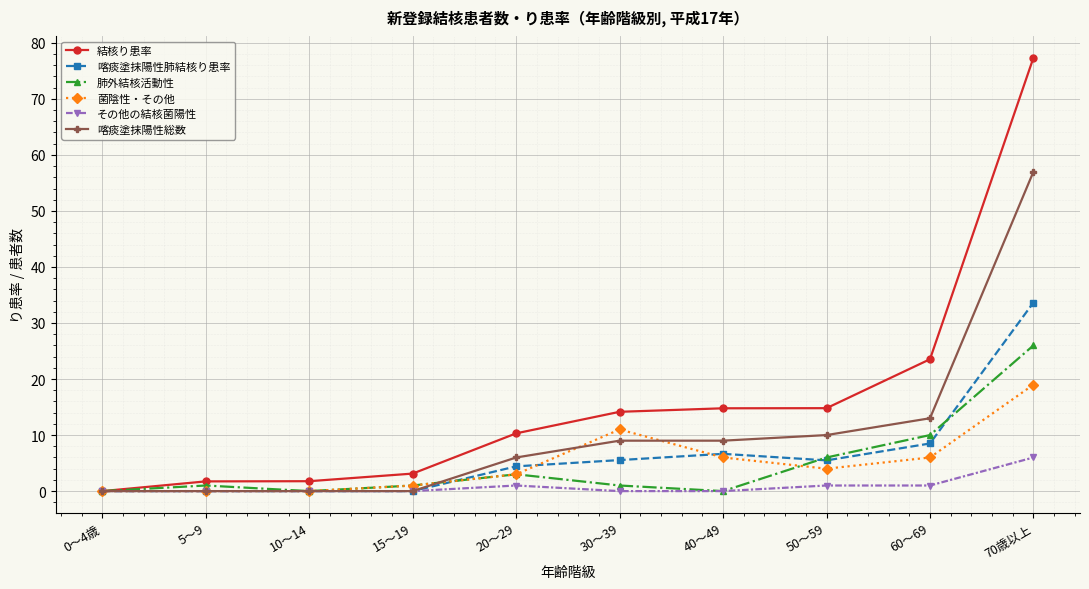

How many interior local valleys does the 肺外結核活動性 series have?

2